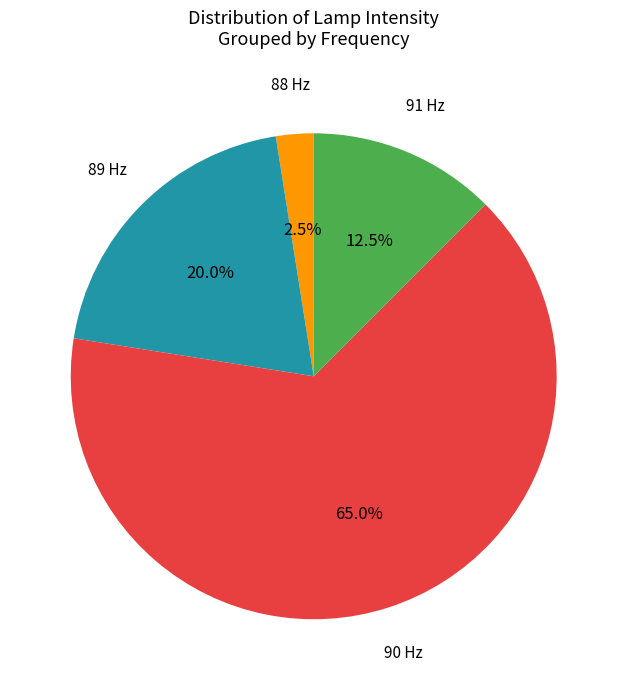

Is 88 Hz the majority of the pie?

No